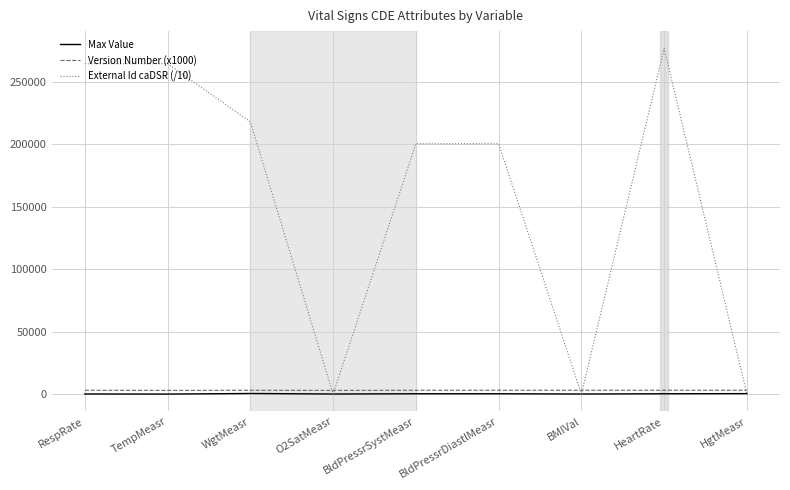

What is the greatest value displayed?

276707.3